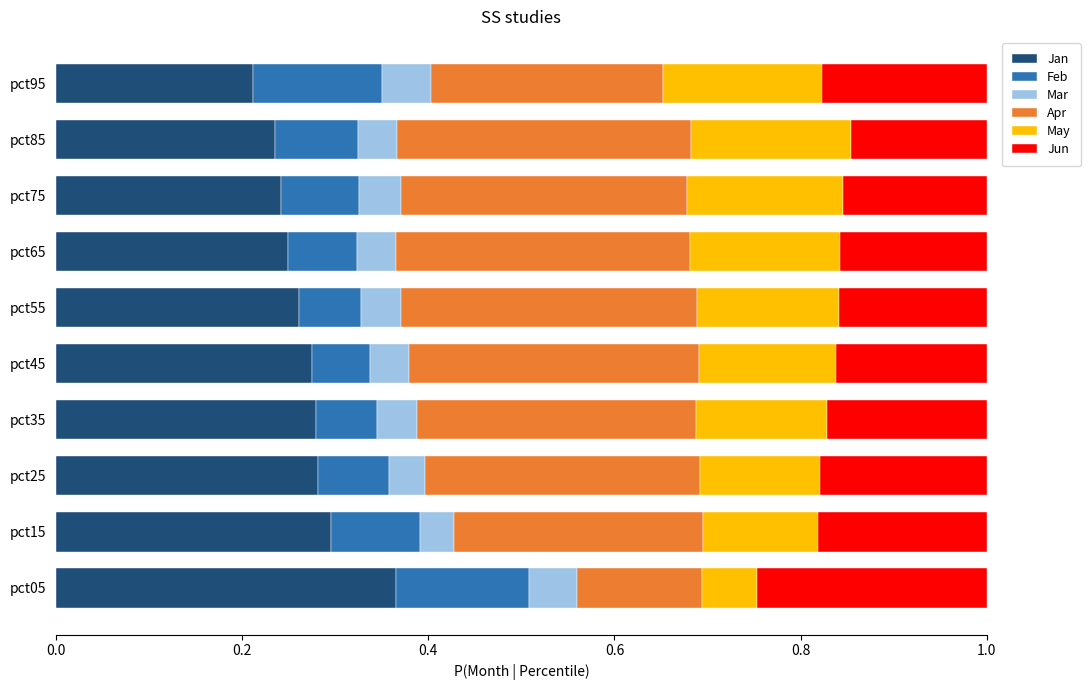

What is the sum of the Jan values at pct95 and pct65?

0.5